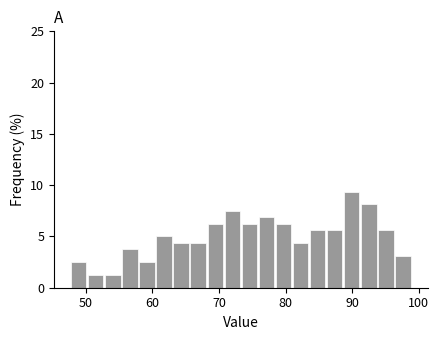

Read against the x-axis, roughly where is the centre of the tallest bar?

90